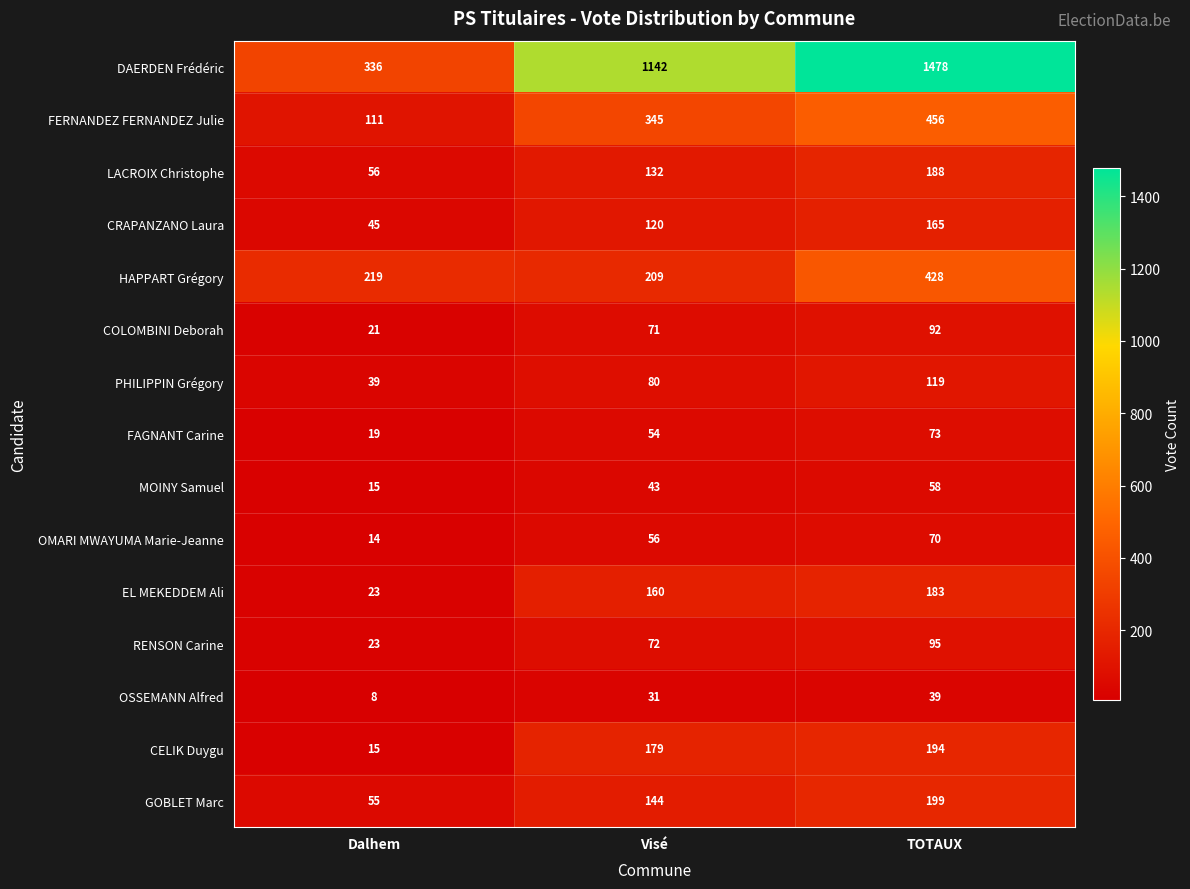

List the series in order of their peak value, lowest first.

OSSEMANN Alfred, MOINY Samuel, OMARI MWAYUMA Marie-Jeanne, FAGNANT Carine, COLOMBINI Deborah, RENSON Carine, PHILIPPIN Grégory, CRAPANZANO Laura, EL MEKEDDEM Ali, LACROIX Christophe, CELIK Duygu, GOBLET Marc, HAPPART Grégory, FERNANDEZ FERNANDEZ Julie, DAERDEN Frédéric